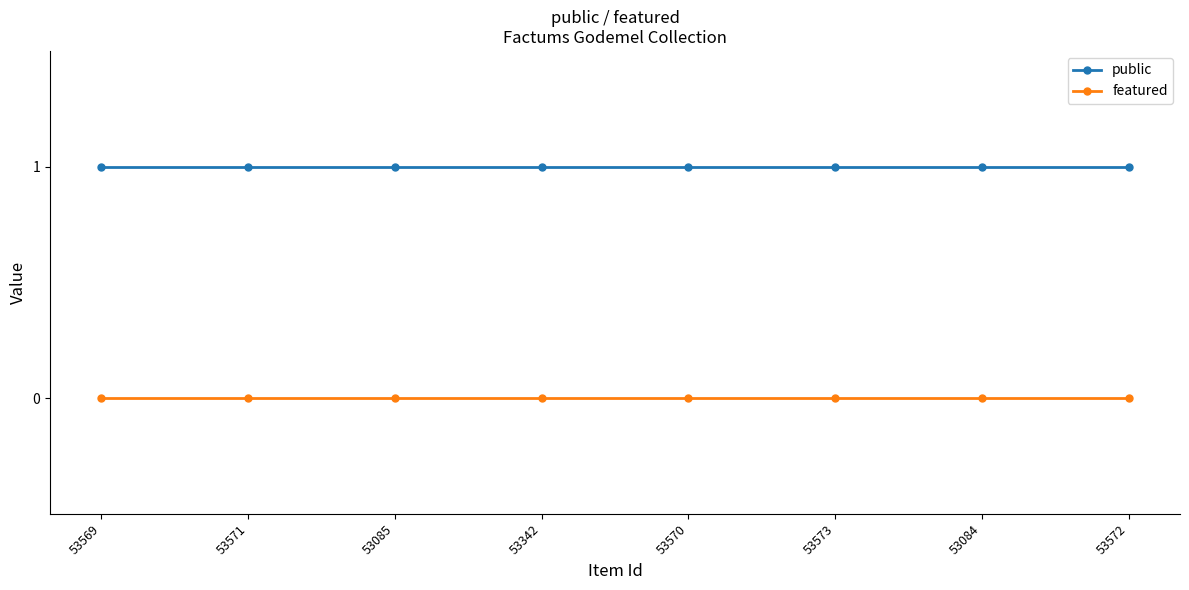

True or false: featured and public cross at least once.

False